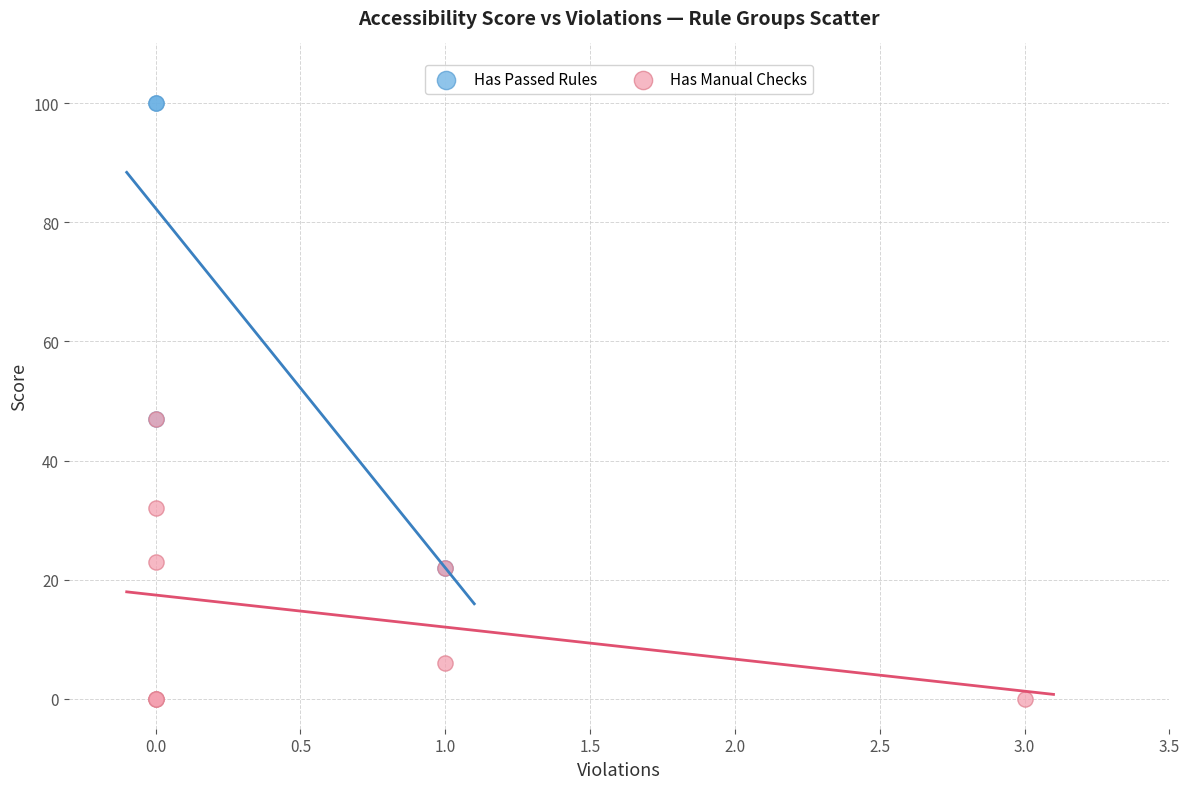

Which series reaches the minimum Y coordinate?

Has Manual Checks